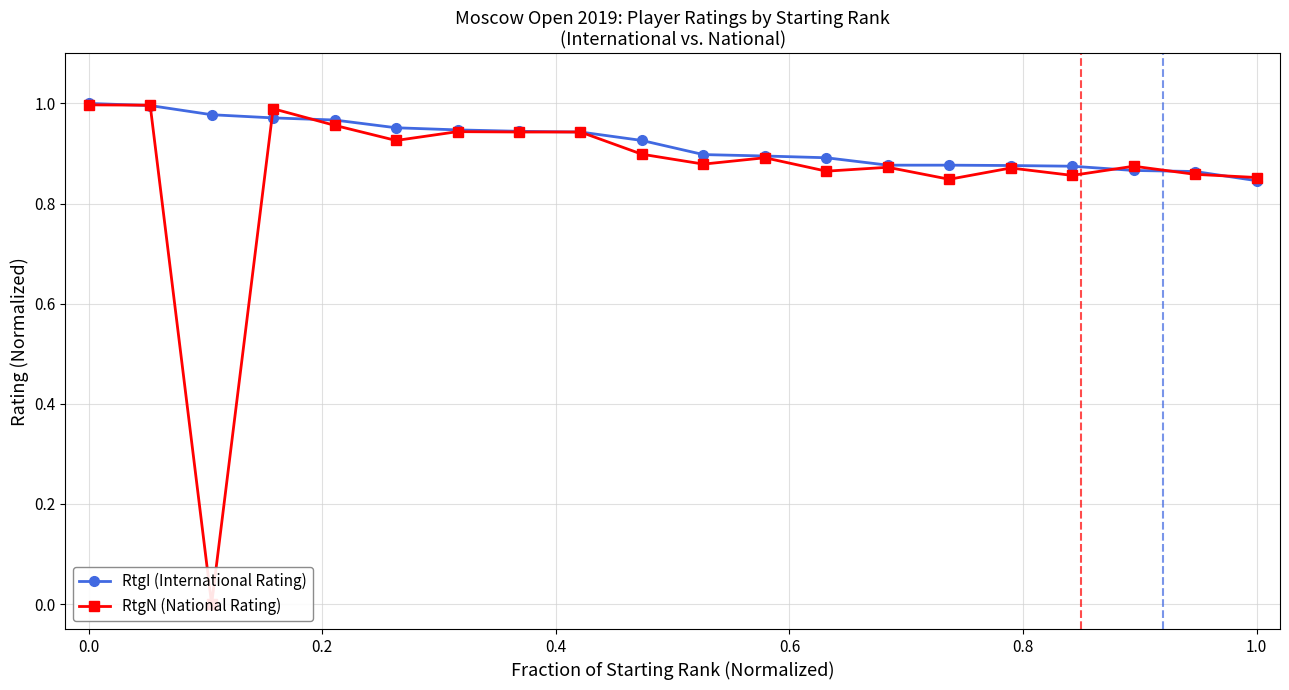

Count the number of data series in this chart.

2